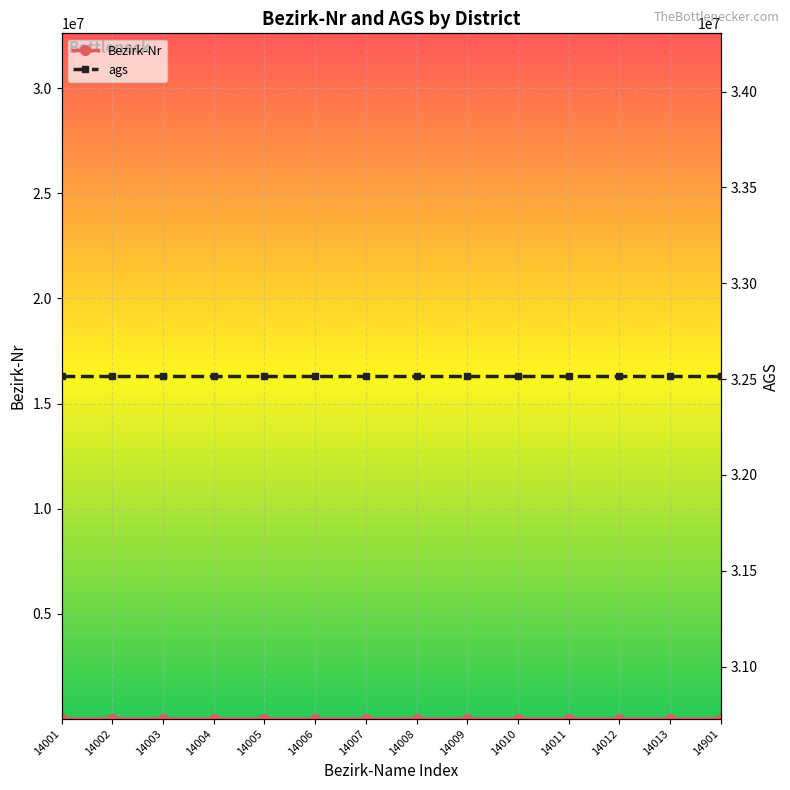

How many lines are shown in the chart?

2